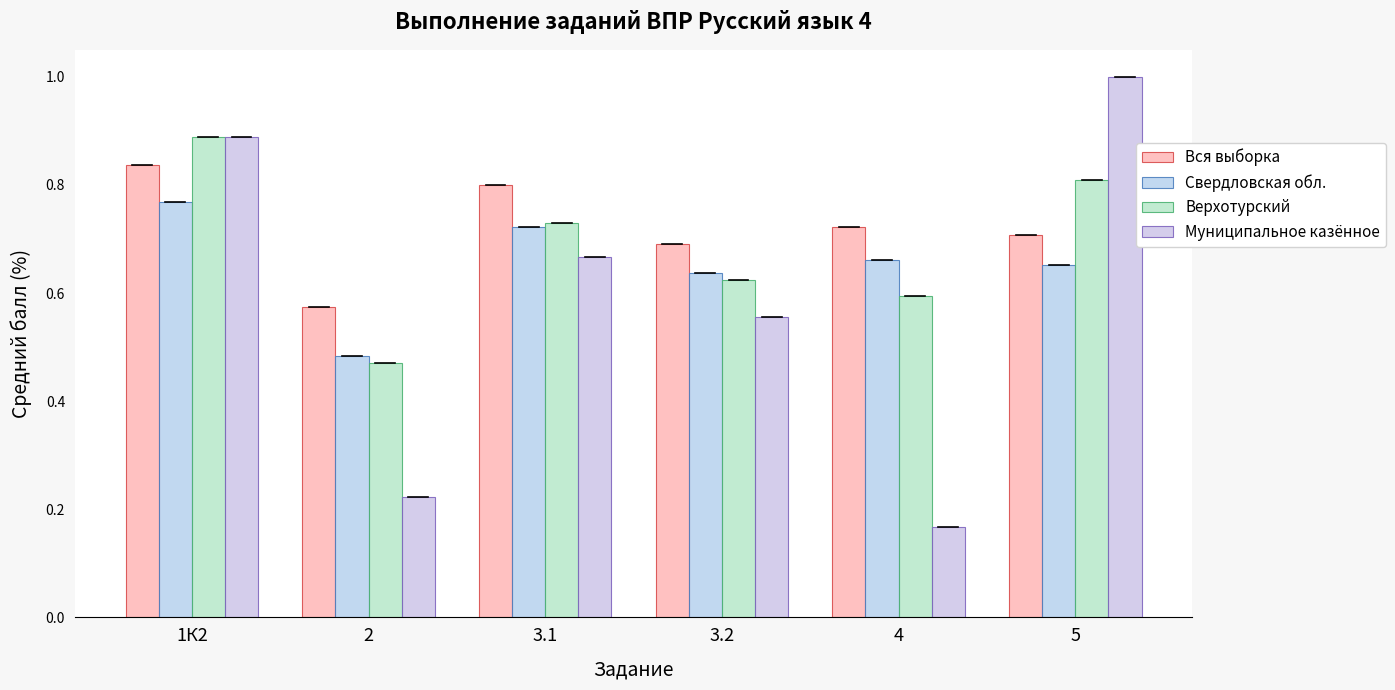

How many distinct data groups are displayed?

4